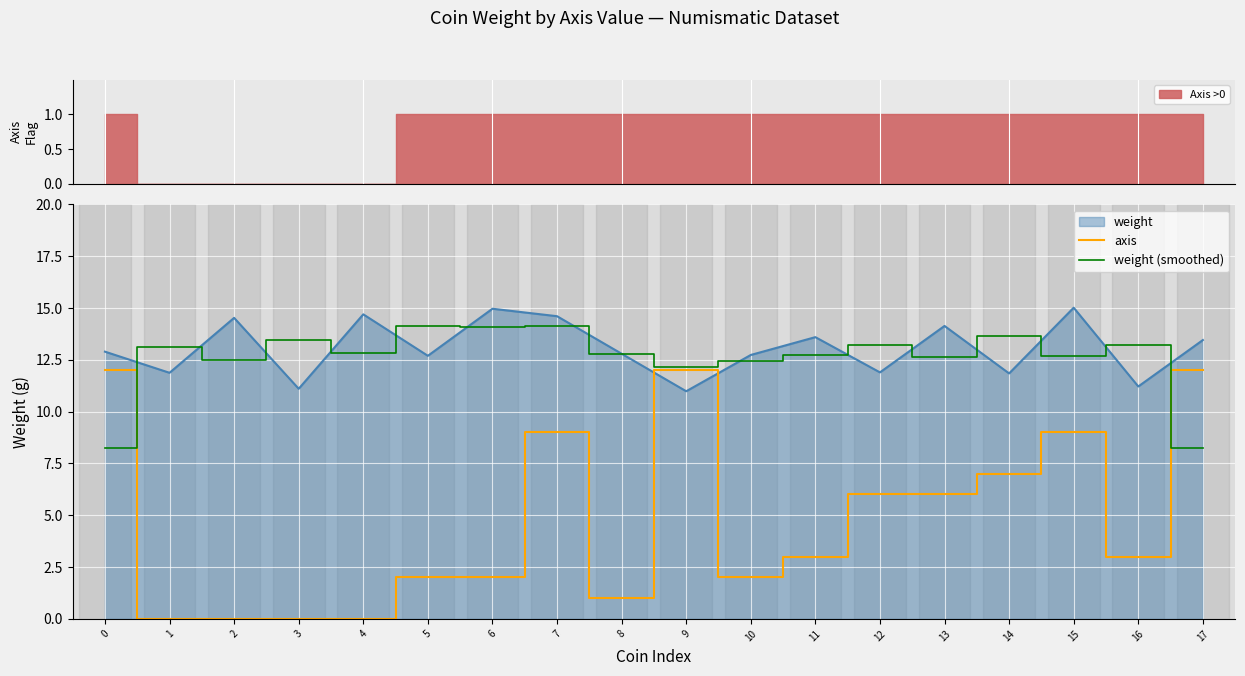

Which series ends up on top after the final intersection of weight (smoothed) and axis?

axis